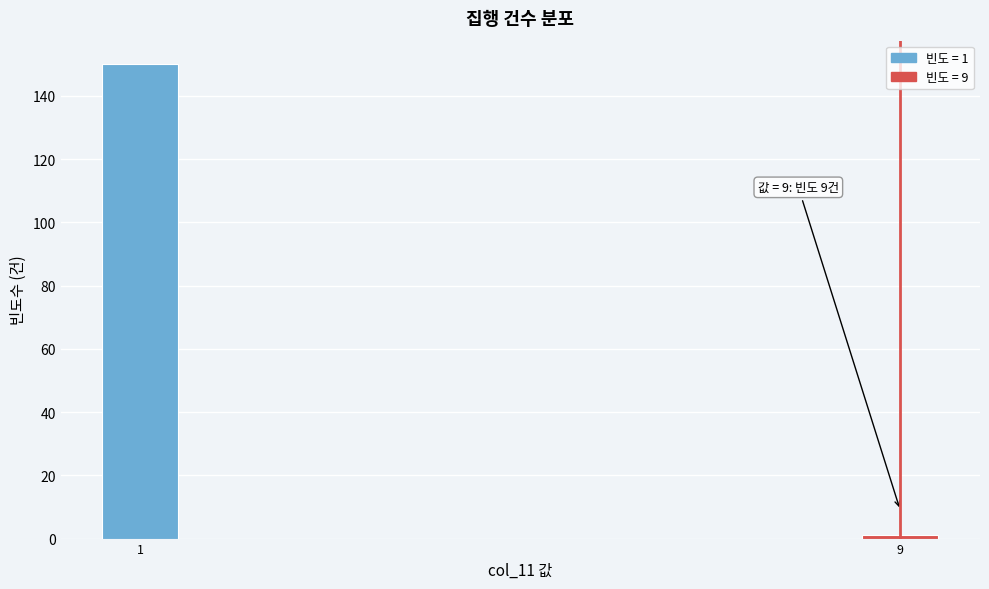

Reading right to left, transcribe all the data shown in this chart.

9=1	1=150